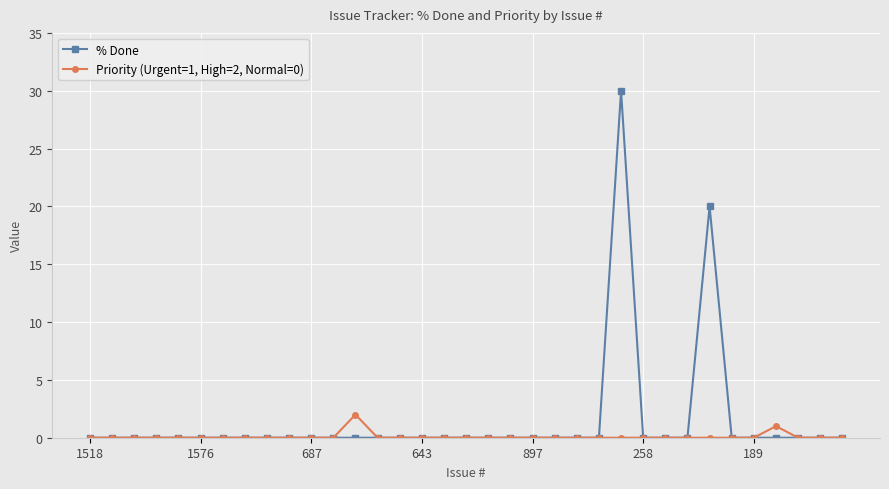

What is the sum of all Priority (Urgent=1, High=2, Normal=0) values?

3